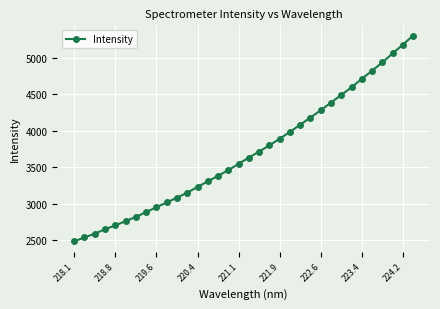

What is the average value?

3697.3